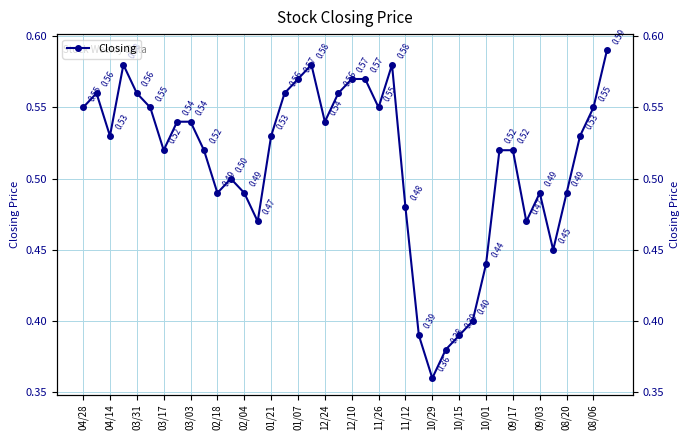

What is the value of the 39th point from the left?

0.6